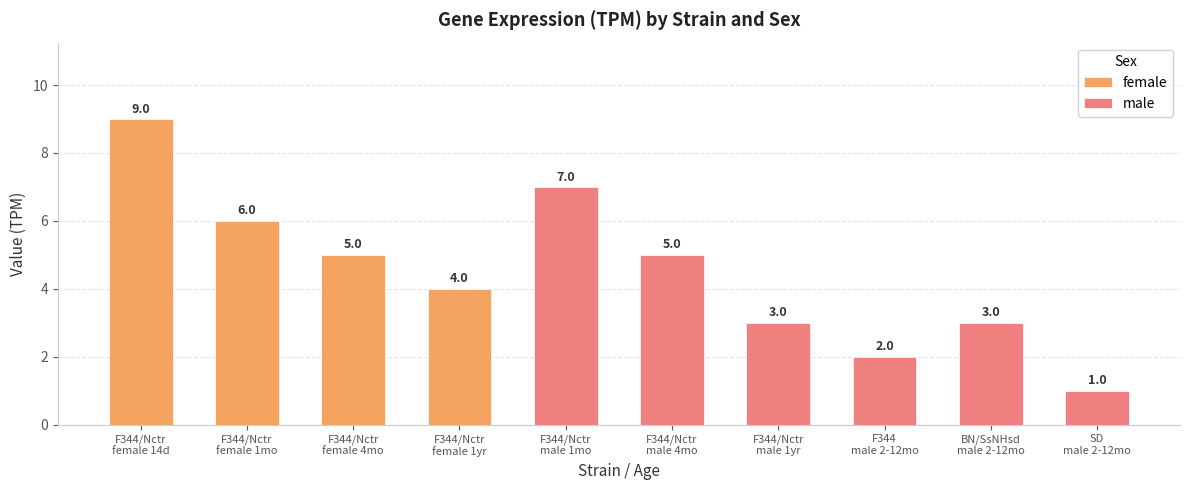

What is the sum of all female values?

24